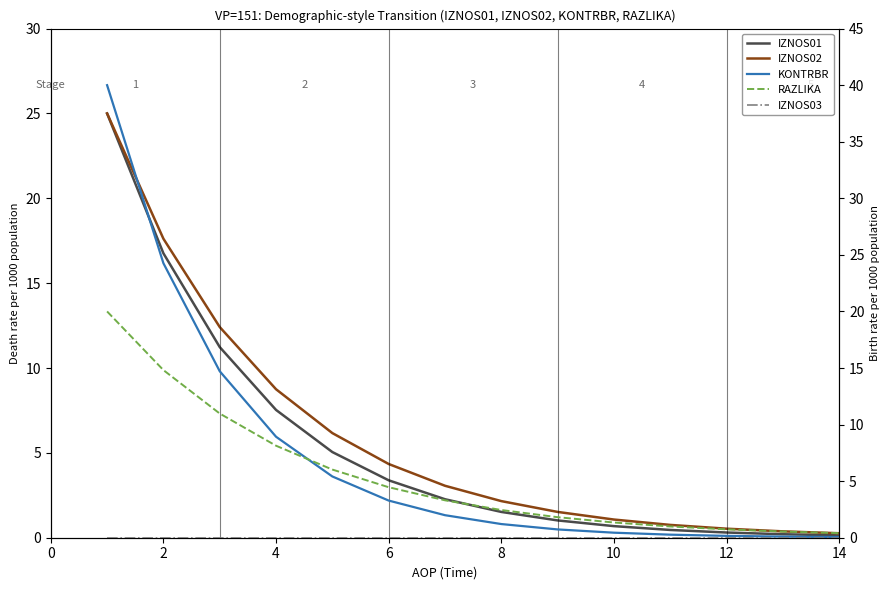

How many data points in KONTRBR are above 1?

8